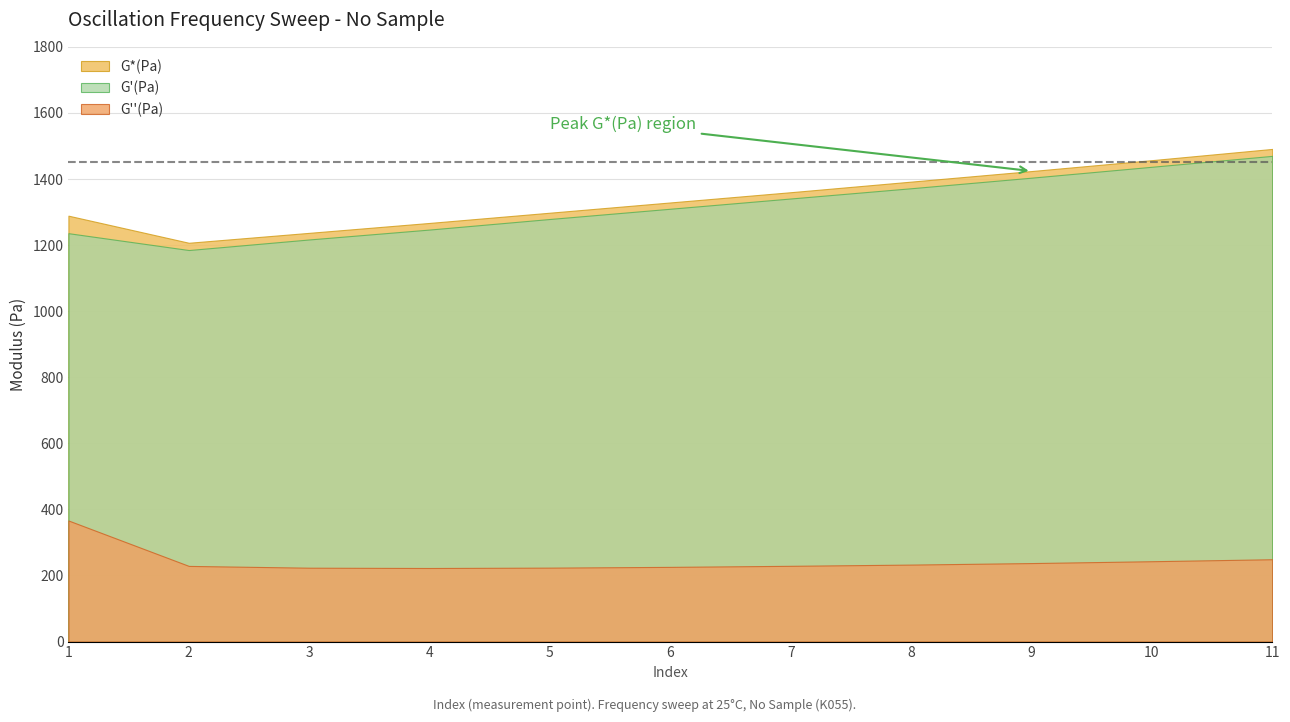

Reading left to right, list all the values displayed in this chart.

G'(Pa): 1236.0	1185.0	1217.0	1247.0	1279.0	1310.0	1341.0	1372.0	1404.0	1437.0	1470.0
G''(Pa): 366.5	229.0	223.6	222.7	223.8	226.1	229.3	233.0	237.6	243.2	249.2
G*(Pa): 1289.0	1207.0	1237.0	1267.0	1298.0	1329.0	1360.0	1392.0	1424.0	1457.0	1491.0